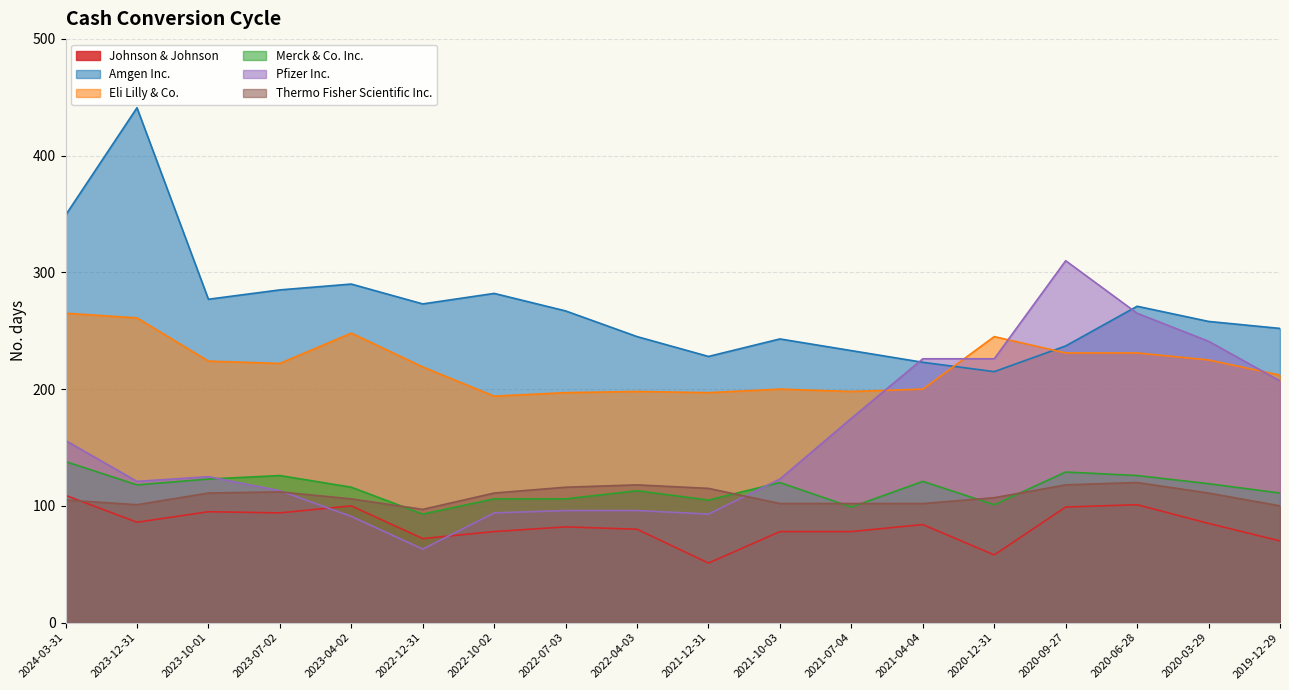

What is the value of the Johnson & Johnson point at the 18th from the left?

70